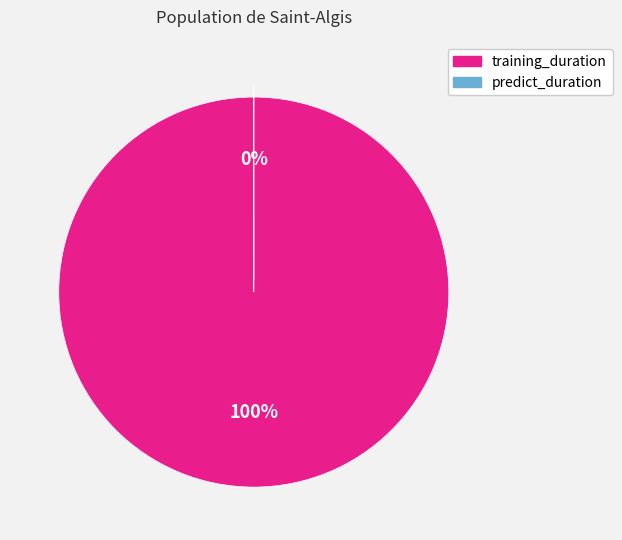

The predict_duration slice represents 0% of the pie. True or false?

True